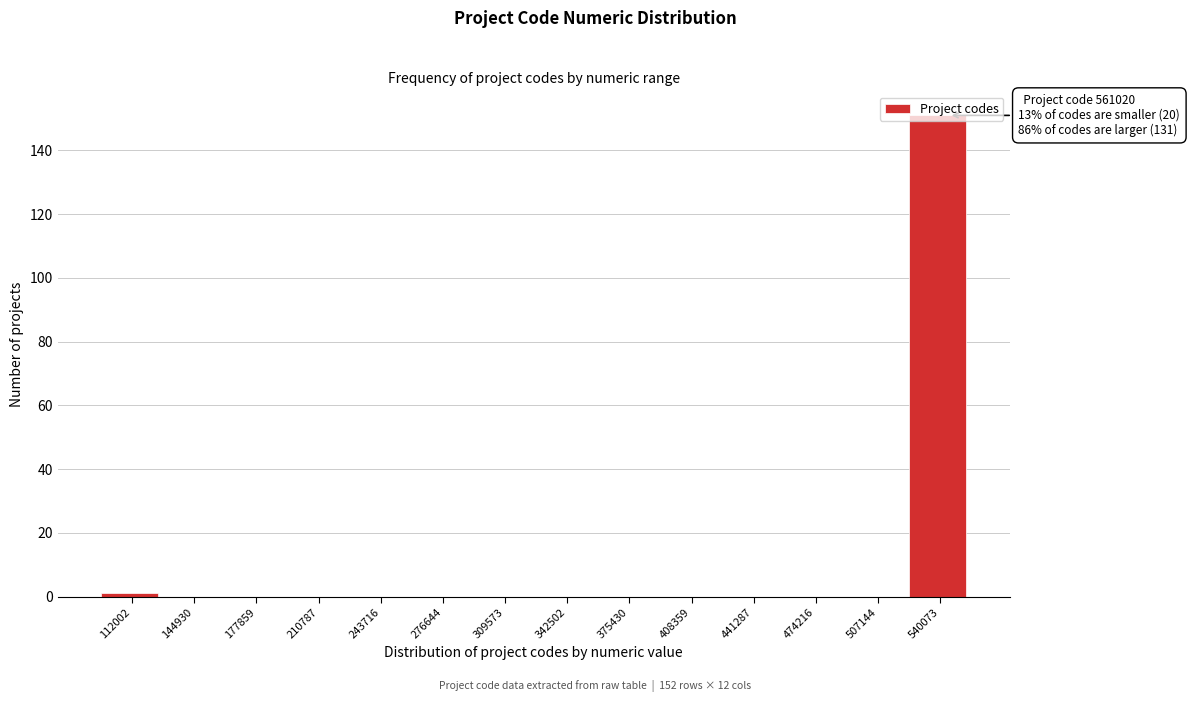

The value at 276644 is 0. True or false?

True